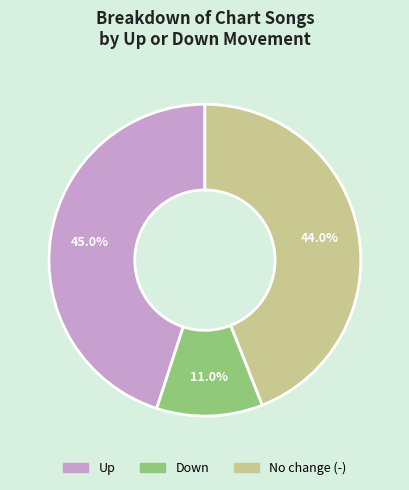

Is there a majority slice in this chart?

No